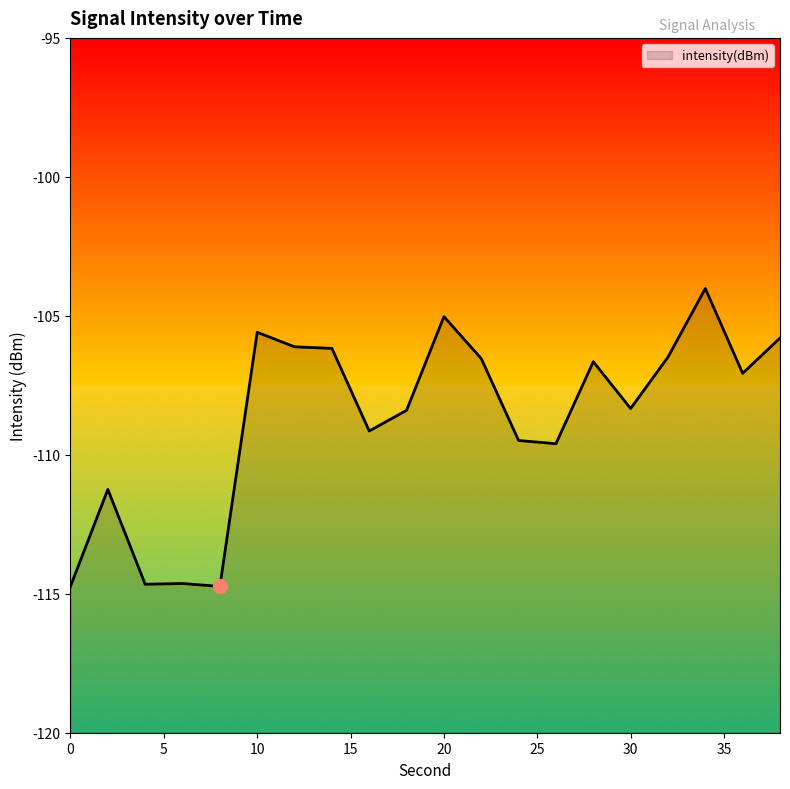

The chart shows a value of -106.1 at 12. True or false?

True